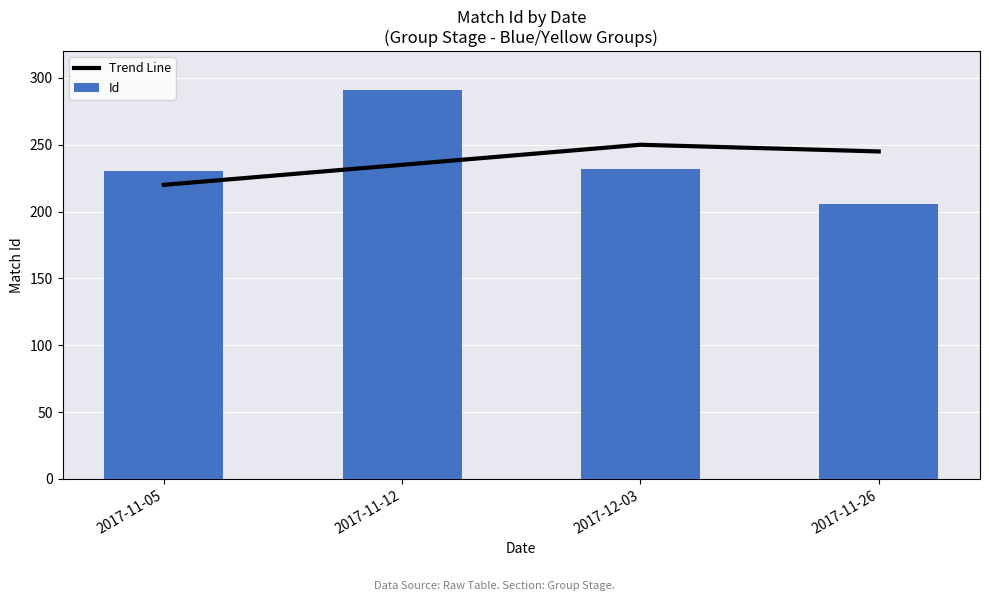

What is the total value across all series at 2017-11-12?

526